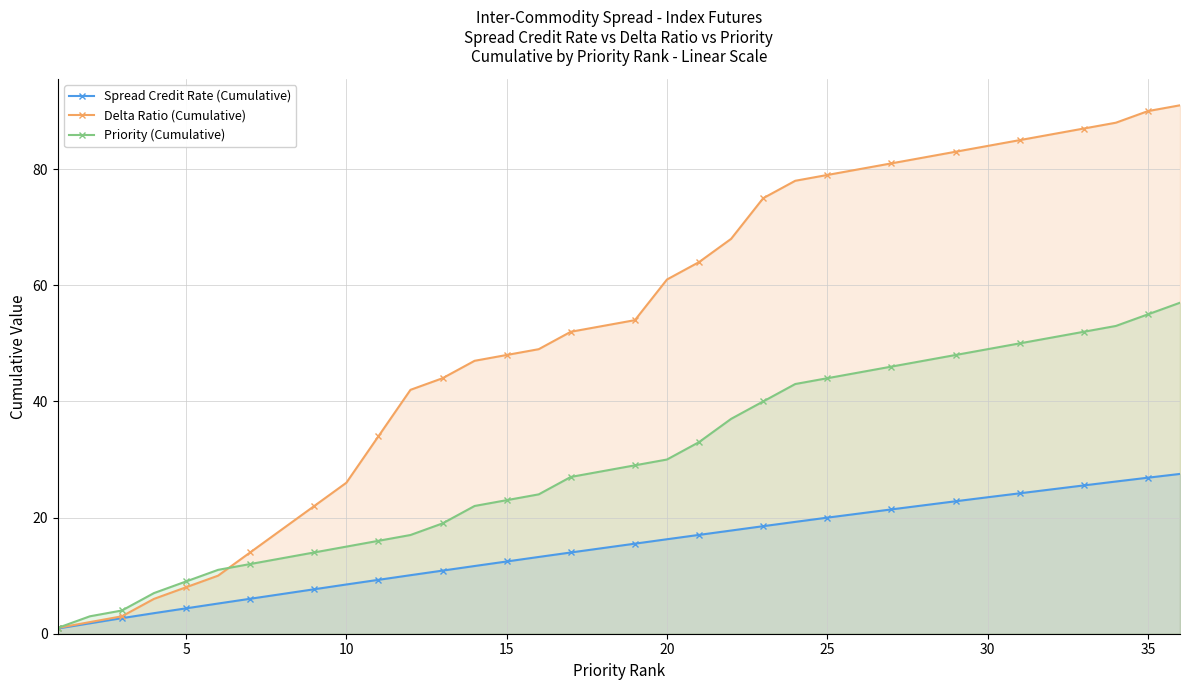

Which series has the largest total across all categories?

Delta Ratio (Cumulative)